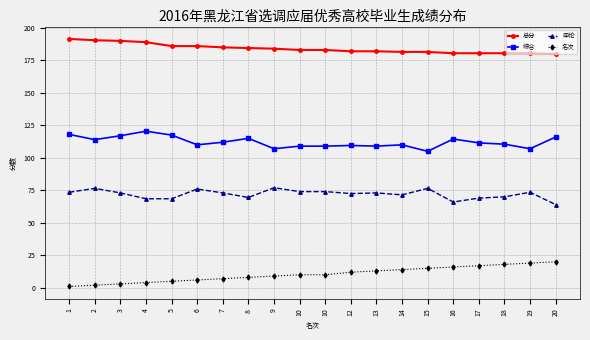

Which has a higher value, 4 or 1?

1